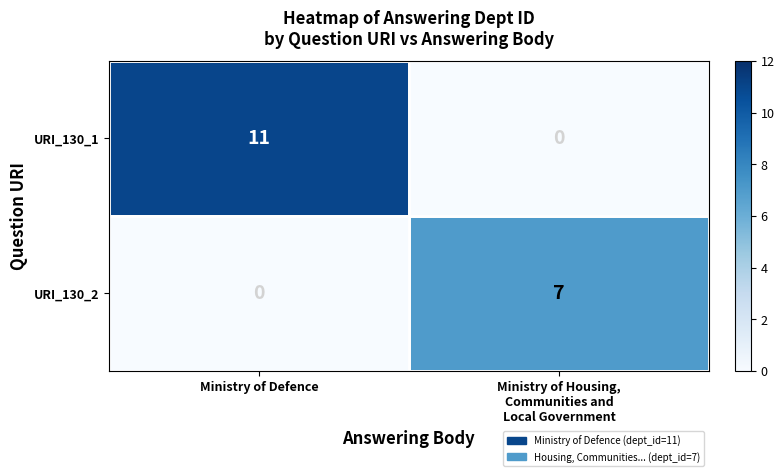

At which category is the sum across all series the highest?

Ministry of Defence